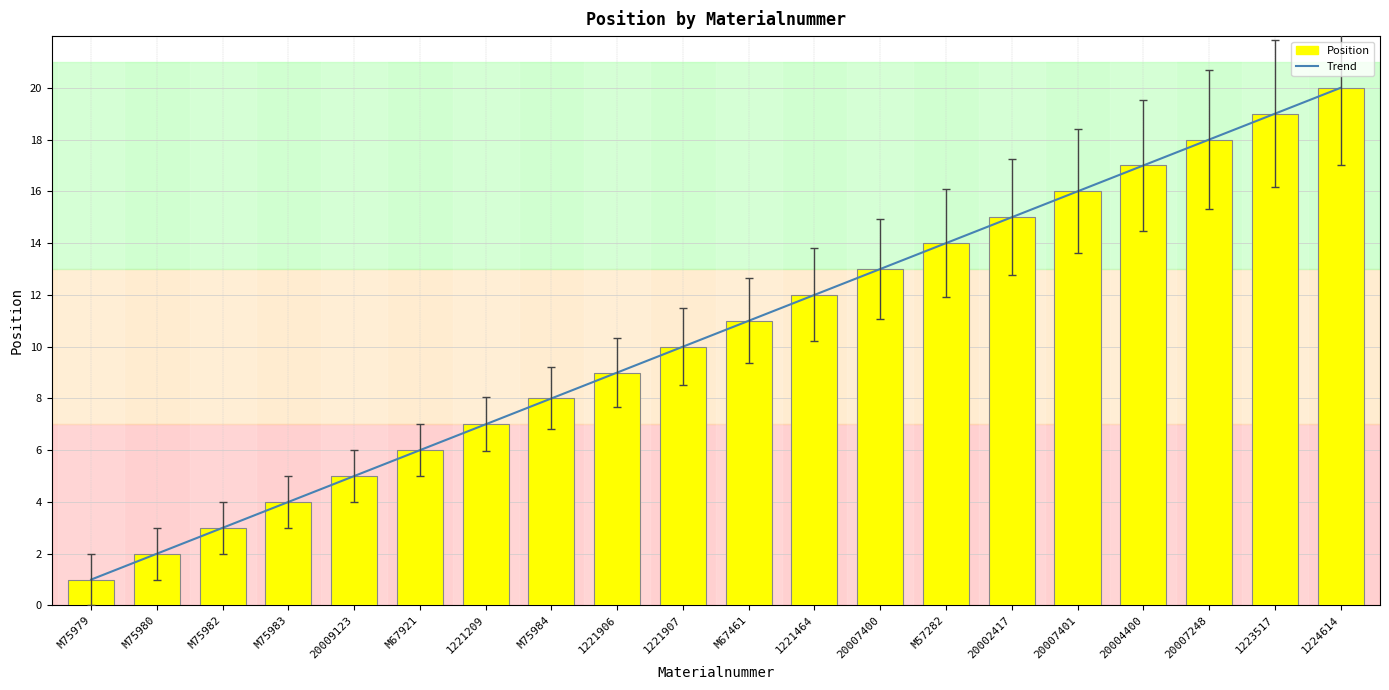

Which series has the largest total across all categories?

Trend